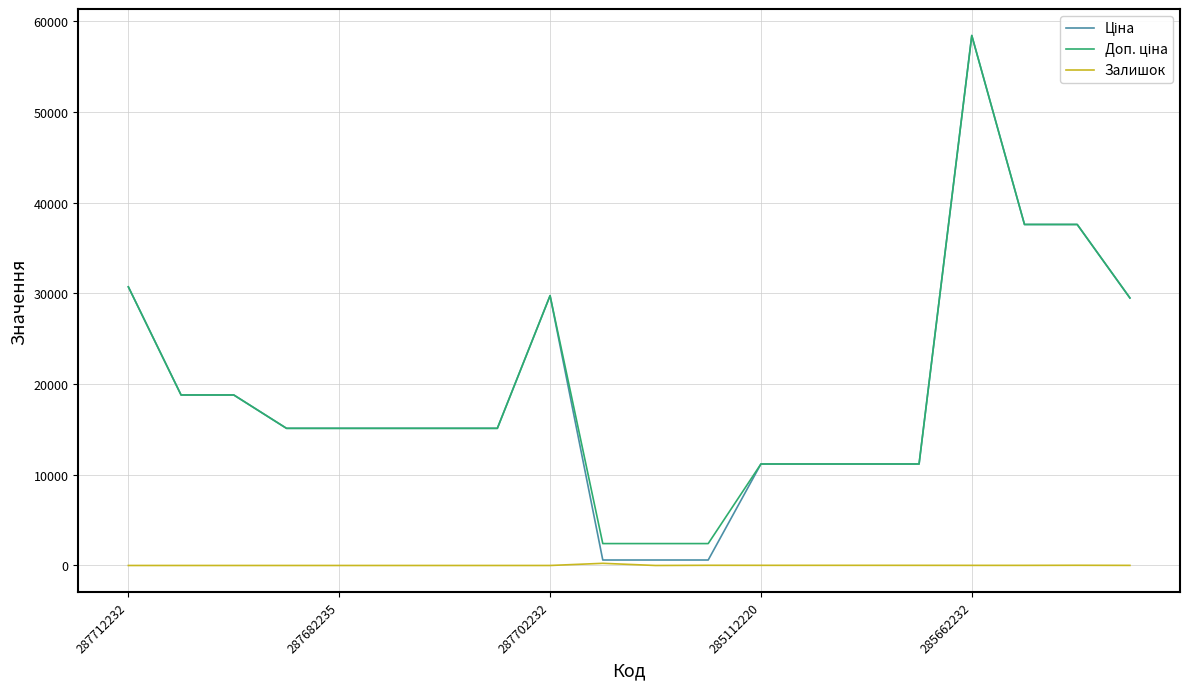

What is the maximum value shown in the chart?

58426.5